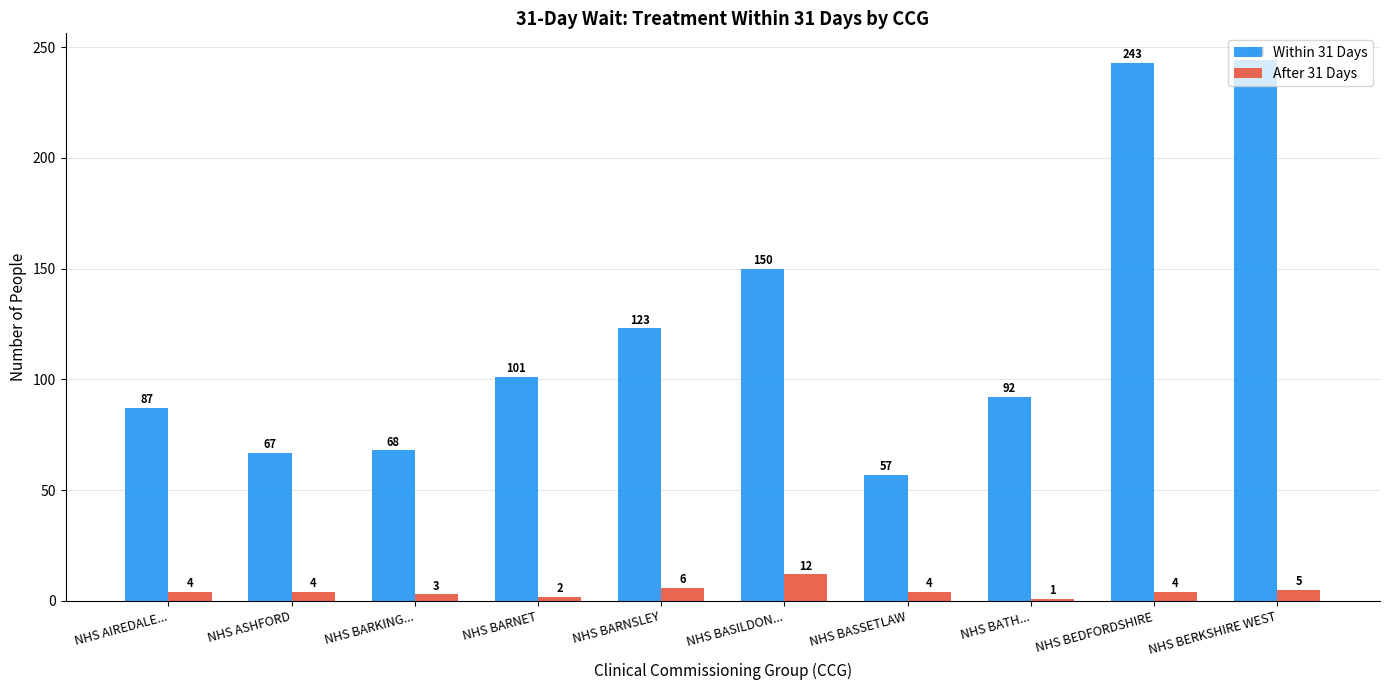

Reading right to left, what are all the values shown in this chart?

Within 31 Days: 244	243	92	57	150	123	101	68	67	87
After 31 Days: 5	4	1	4	12	6	2	3	4	4